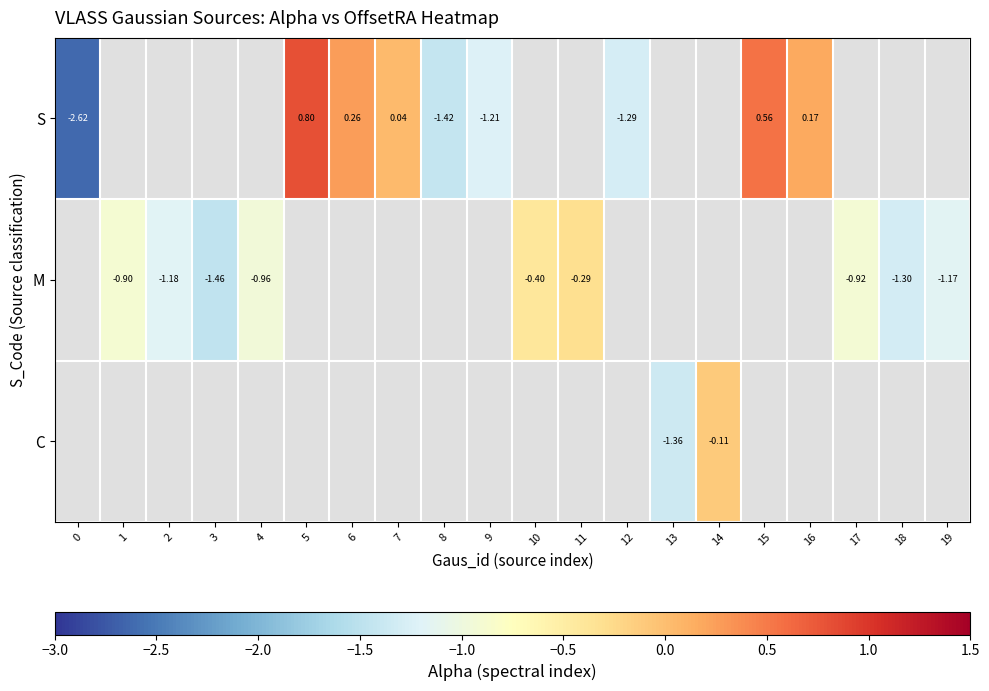

The M series shows -0.2 at 10. True or false?

False